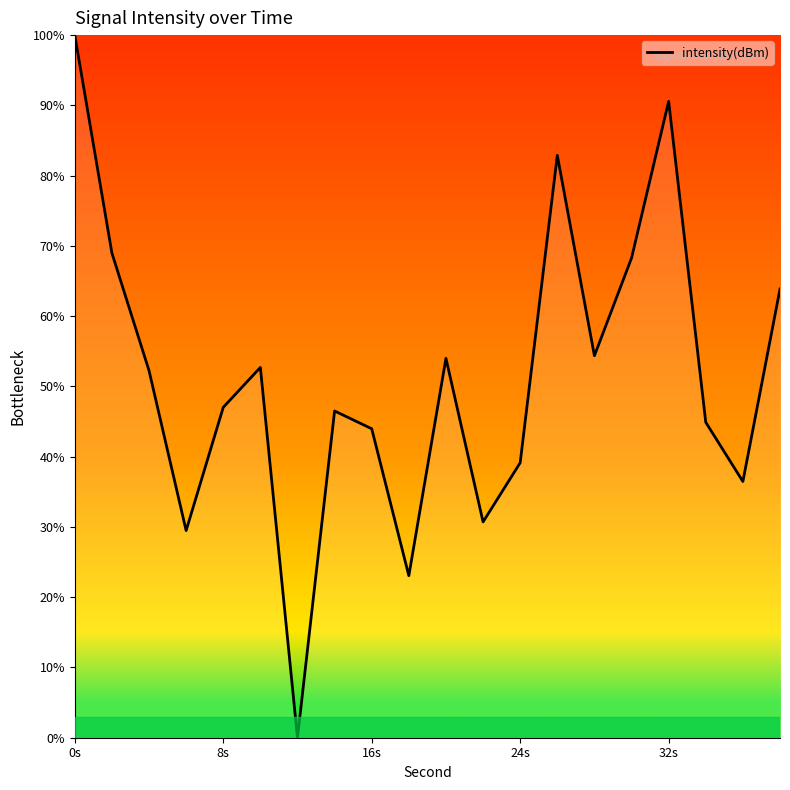

What is the greatest value displayed?

100.0